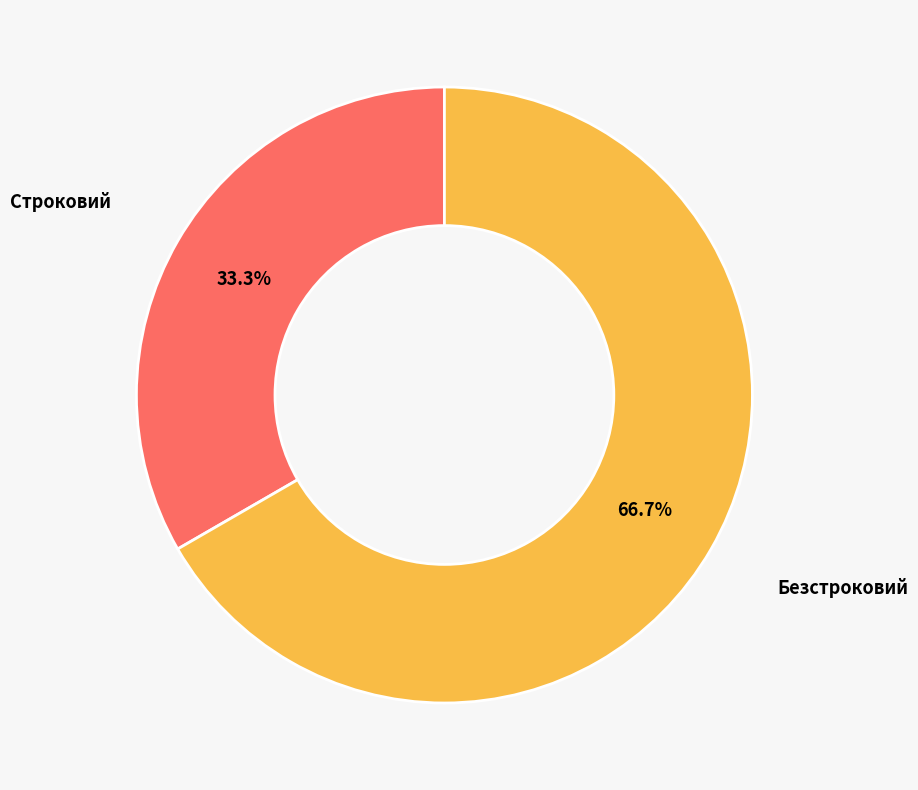

Does any single category account for the majority?

Yes